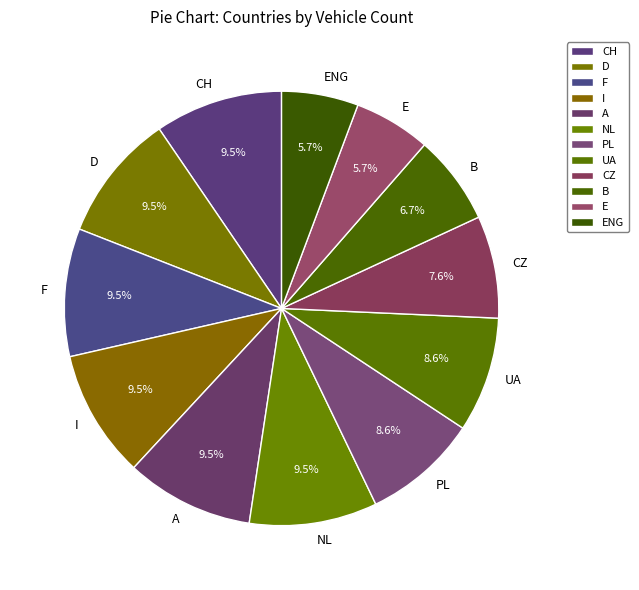

What is the total percentage of PL and E?

14.3%